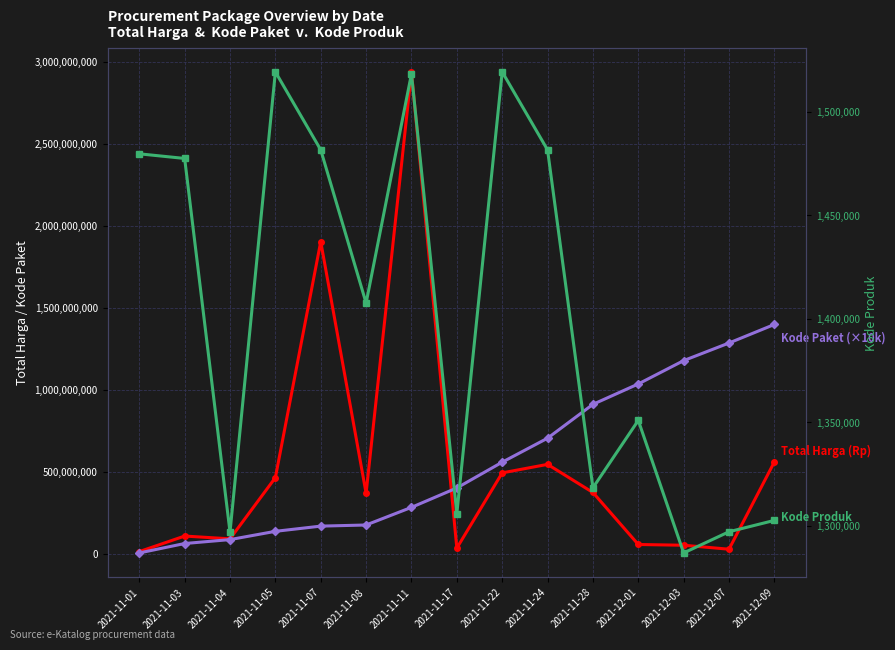

What is the lowest value of the Total Harga (Rp) series?

12787500